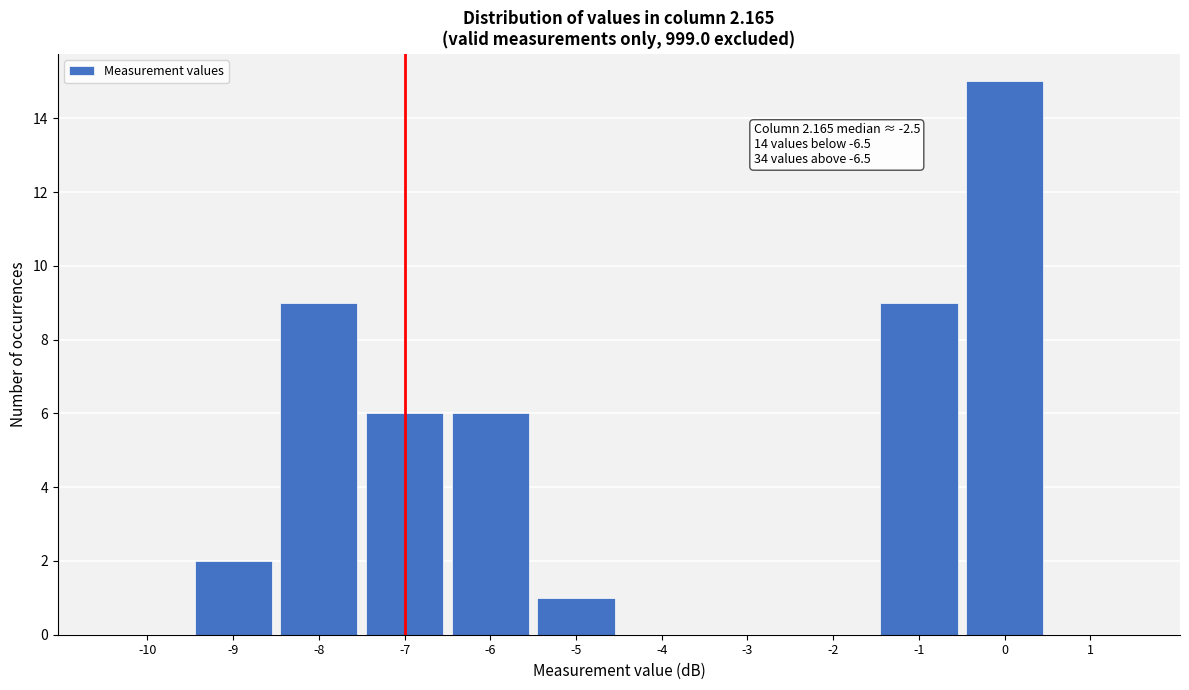

Reading right to left, extract all data points from this chart.

1=0	0=15	-1=9	-2=0	-3=0	-4=0	-5=1	-6=6	-7=6	-8=9	-9=2	-10=0